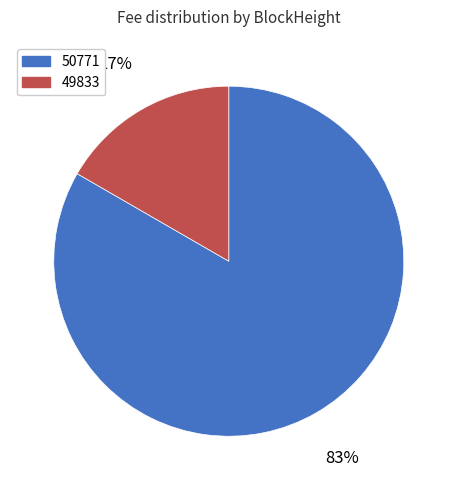

To the nearest percent, what is the average slice percentage?

50%